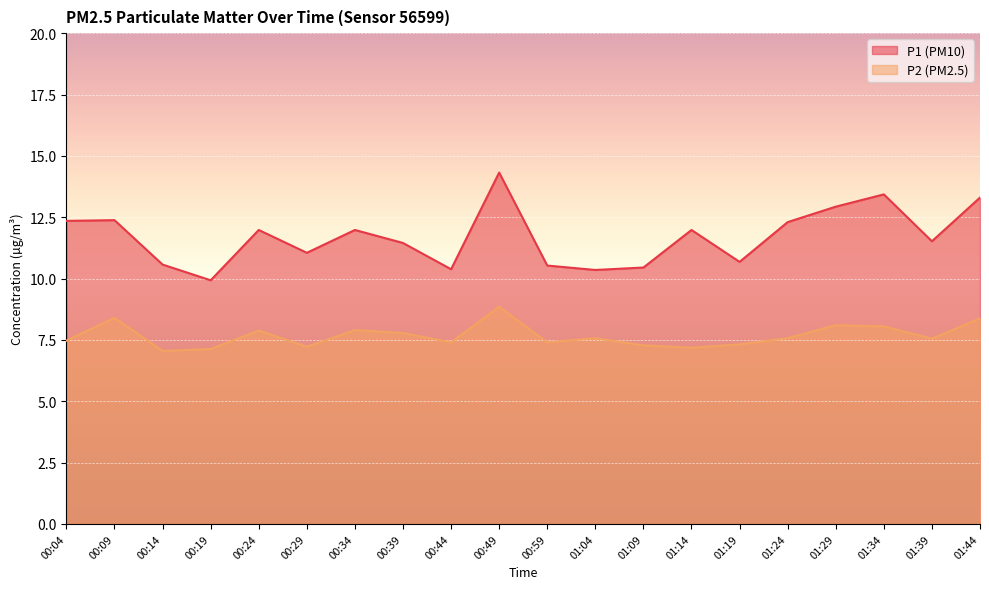

What is the difference between the maximum and minimum values in the P2 series?

1.8